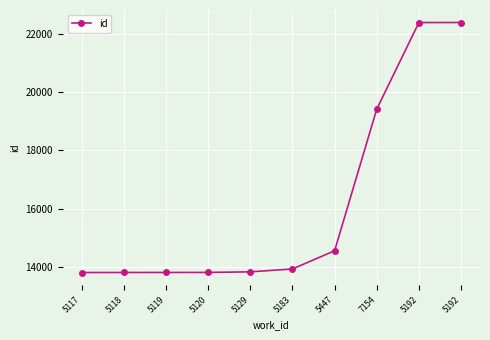

True or false: the data has more than 1 interior local peaks.

False